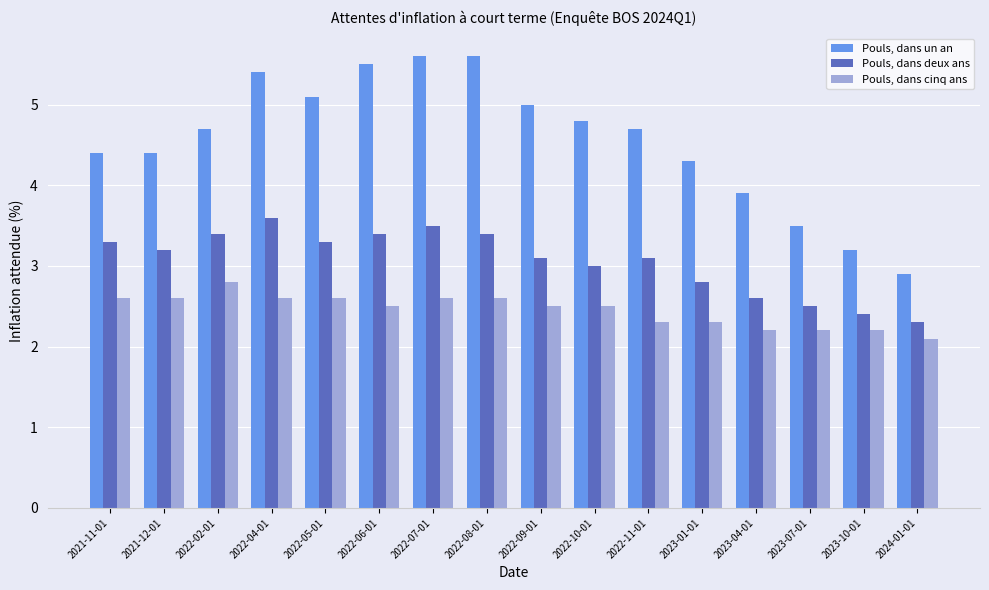

What is the total value across all series at 2022-04-01?

11.6